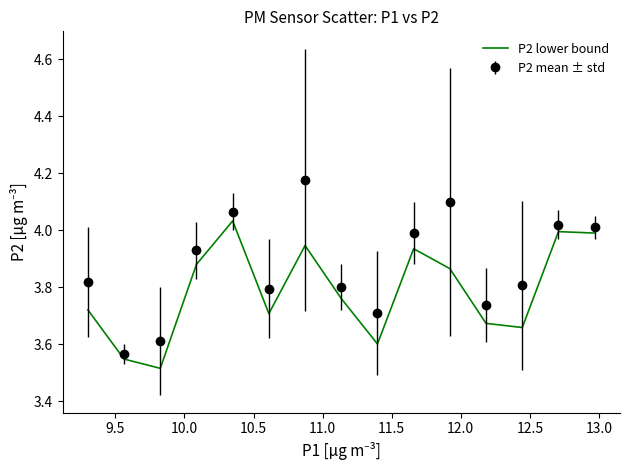

List the series in order of their peak value, highest first.

P2 mean ± std, P2 lower bound